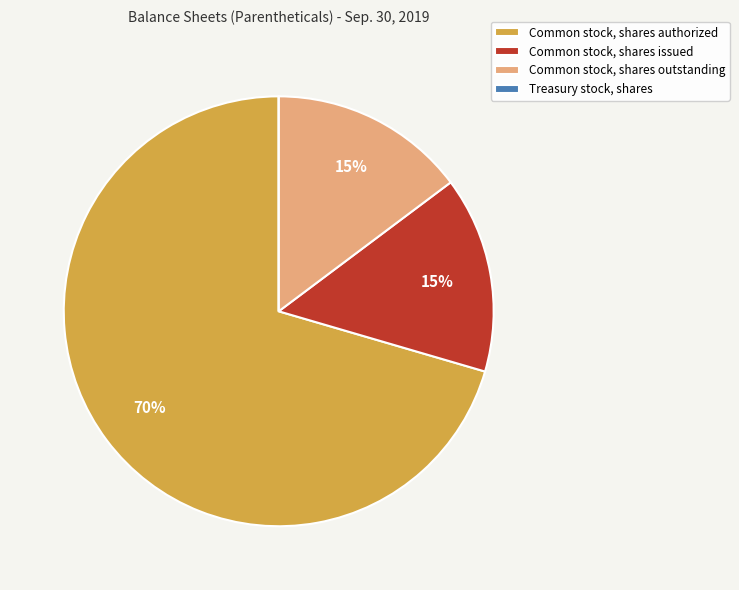

To the nearest percent, what is the combined percentage of Common stock, shares issued and Common stock, shares outstanding?

30%